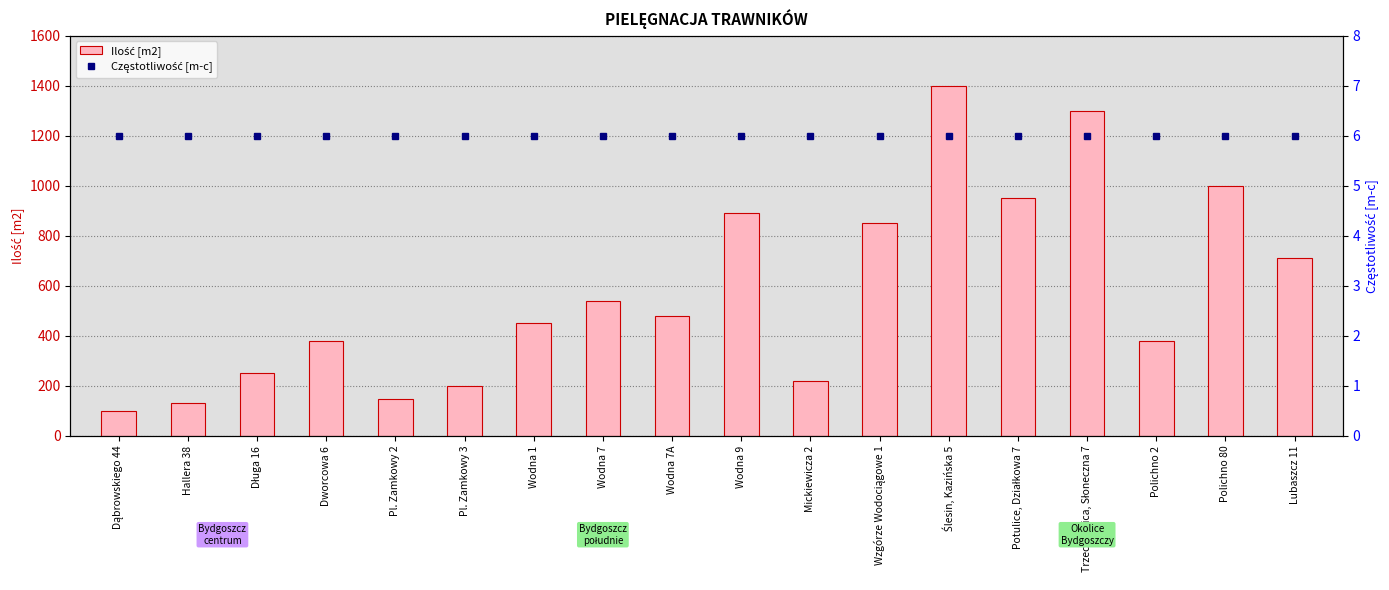

Reading right to left, transcribe all the data shown in this chart.

Ilość [m2]: 710	1000	380	1300	950	1400	850	220	890	480	540	450	200	147	380	250	130	100
Częstotliwość [m-c]: 6	6	6	6	6	6	6	6	6	6	6	6	6	6	6	6	6	6